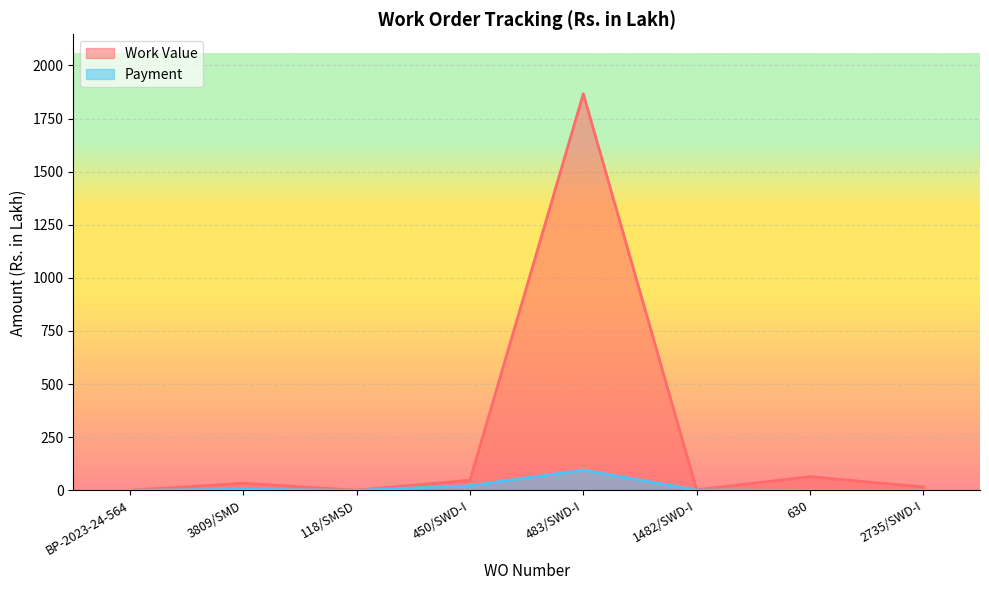

Is the value of Payment at 450/SWD-I greater than the value of Work Value at 118/SMSD?

Yes